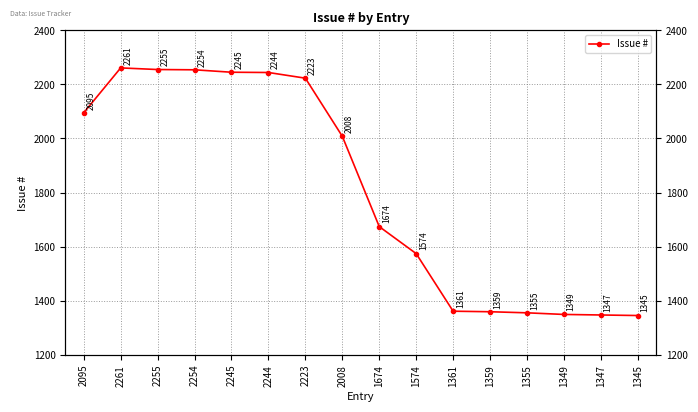

What position from the left is 1349?

14